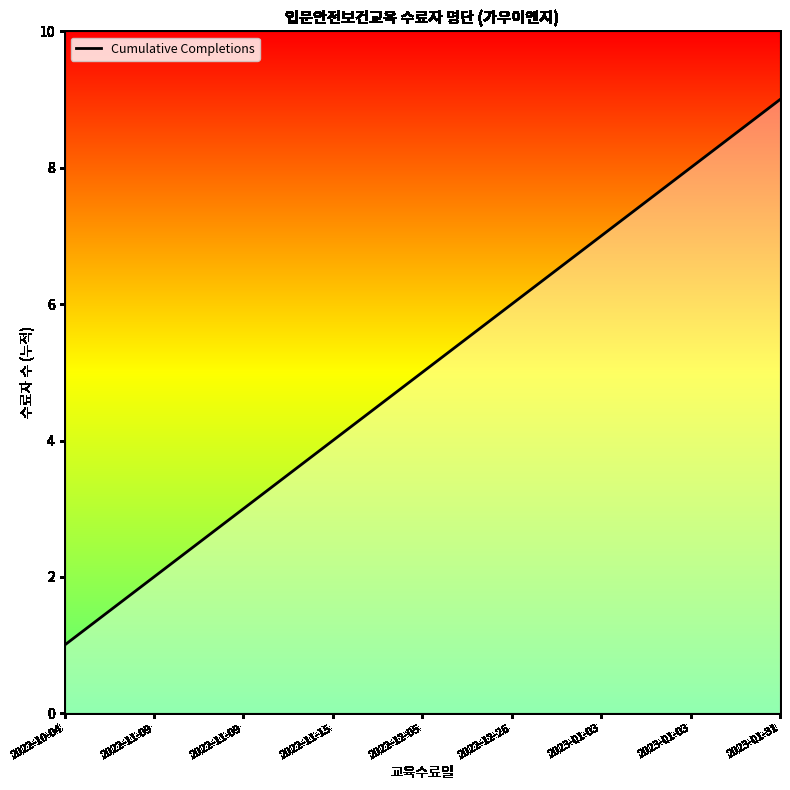

Is this an area chart (filled region under the line)?

Yes